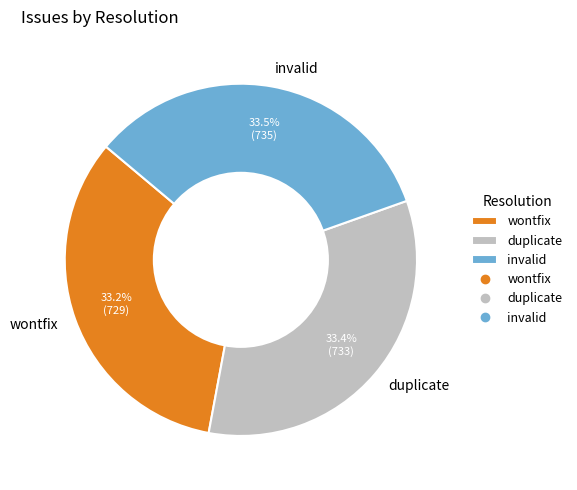

How many segments does this pie chart have?

3